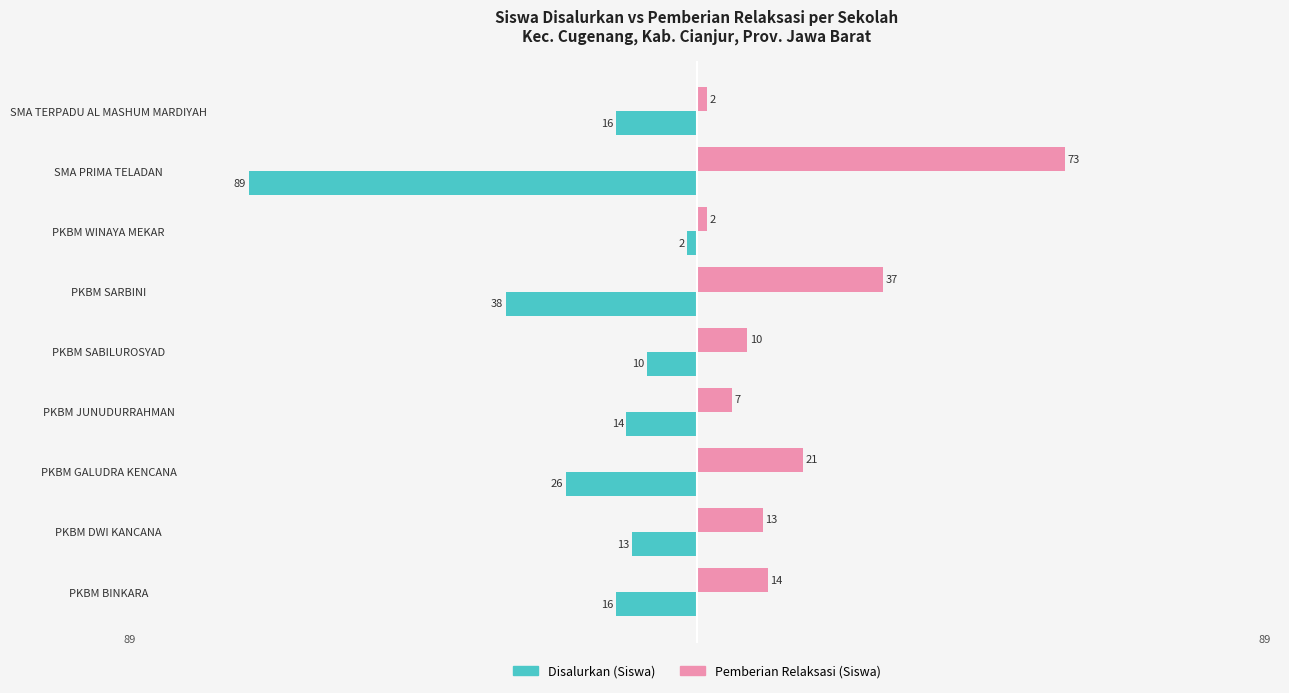

Is the value of Disalurkan (Siswa) at SMA TERPADU AL MASHUM MARDIYAH greater than the value of Pemberian Relaksasi (Siswa) at PKBM SABILUROSYAD?

No